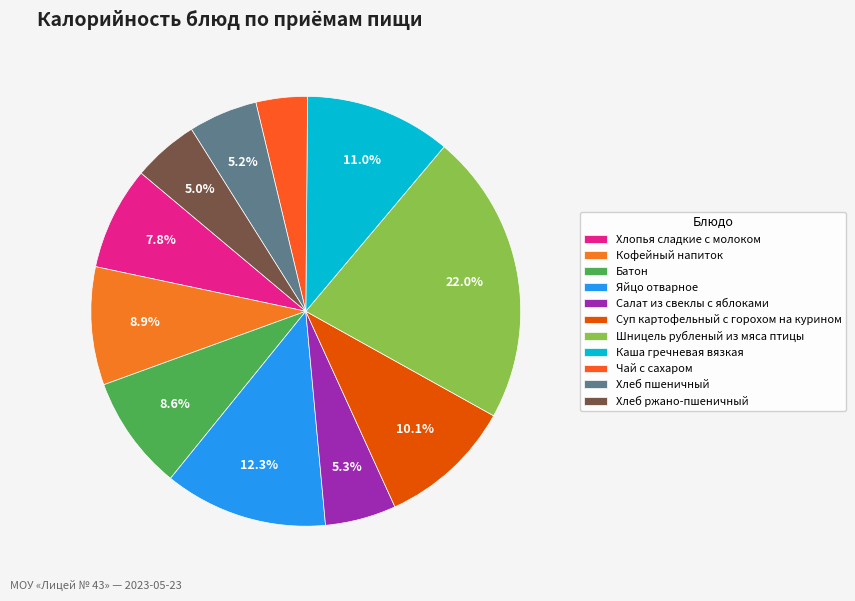

Does Хлопья сладкие с молоком represent more than half of the total?

No